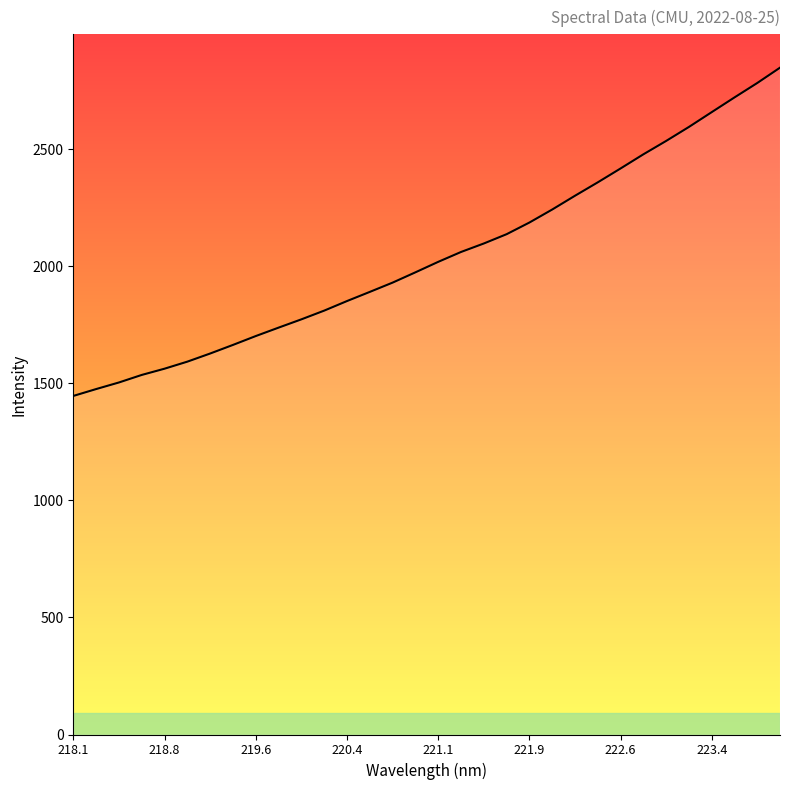

What is the minimum value shown in the chart?

1445.7